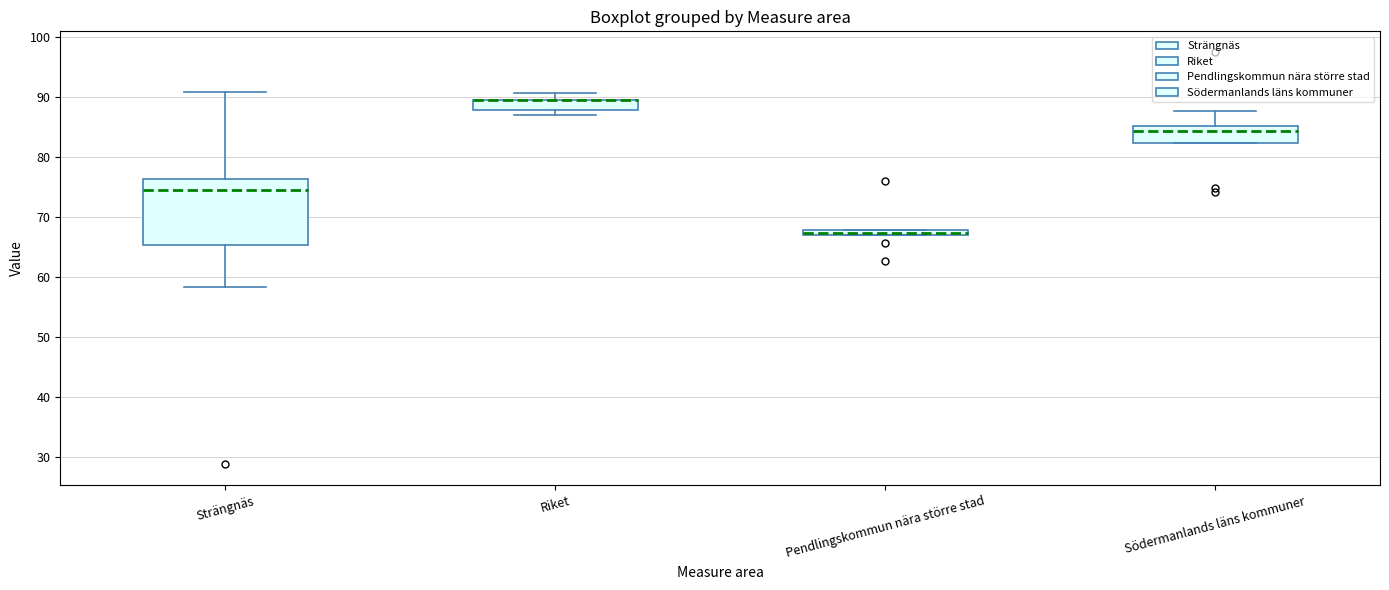

Where is the lower edge of the box for Pendlingskommun nära större stad on the y-axis? The values are not printed on the chart, so give them approximately, as read against the axis.

67